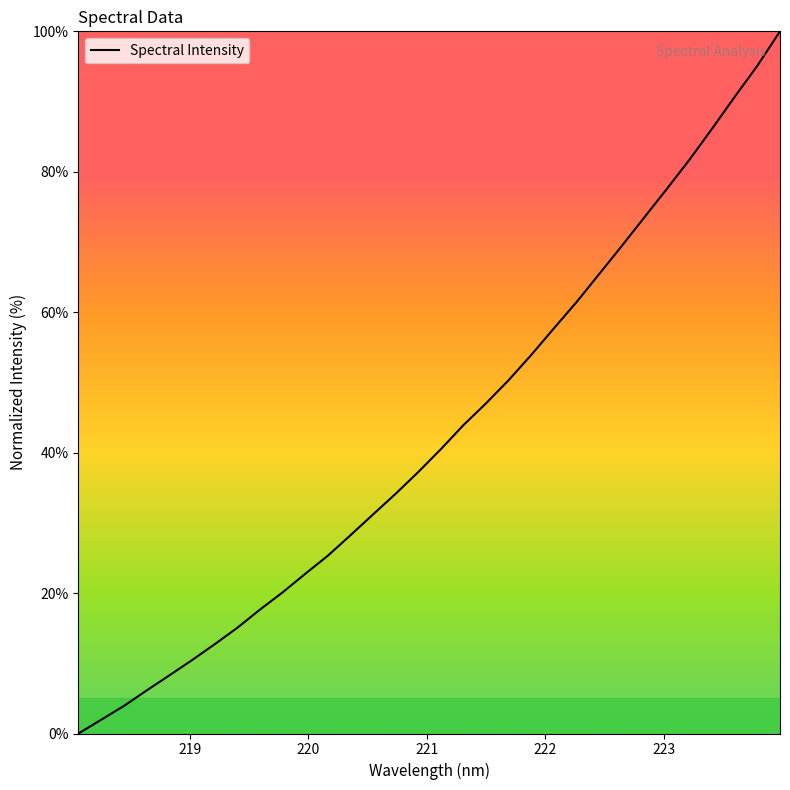

What is the difference between the maximum and minimum values?

100.0